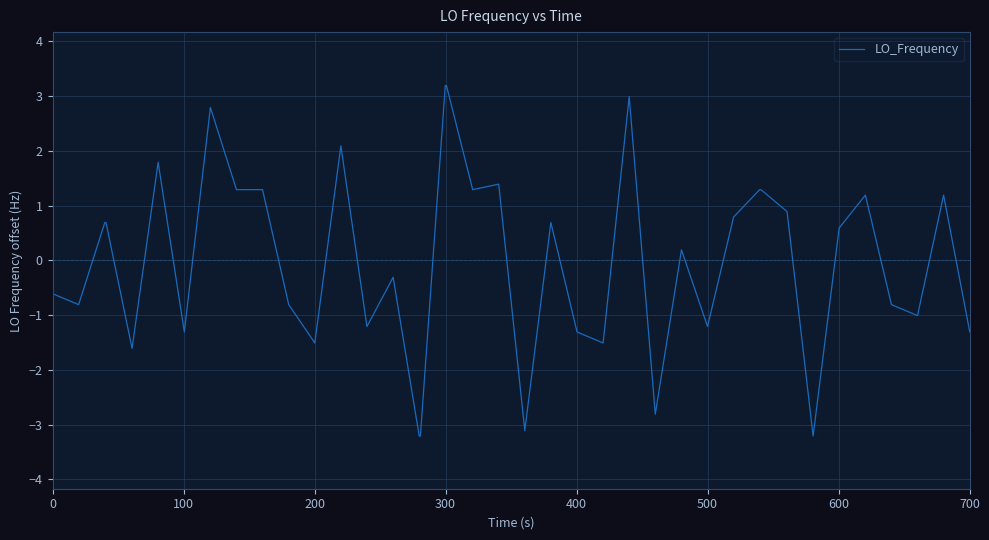

What is the smallest value displayed?

-3.2